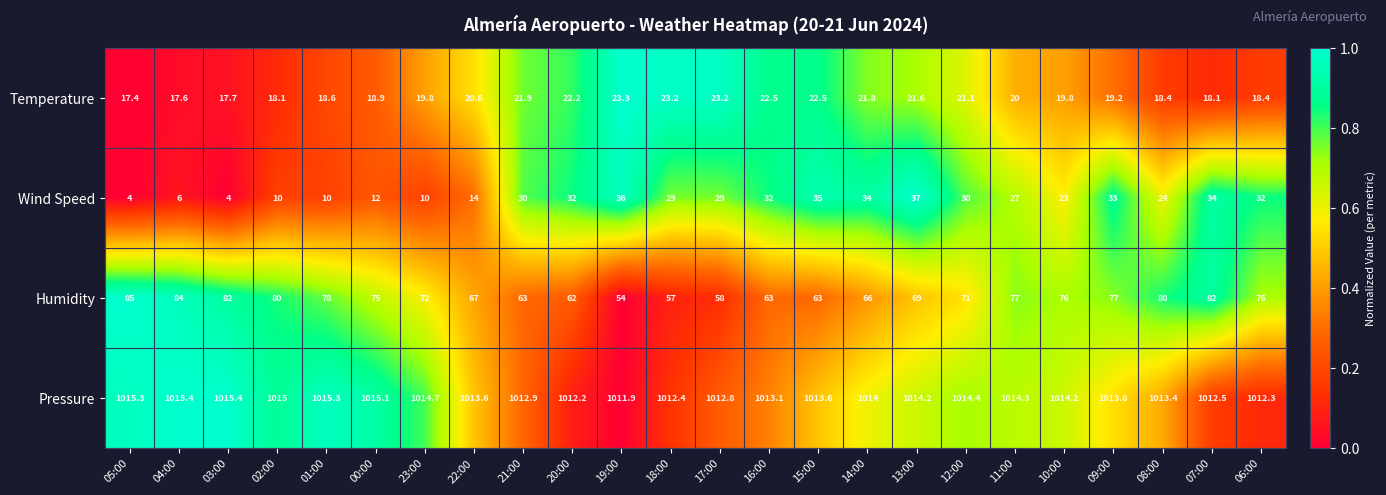

What is the sum of the Temperature values at 23:00 and 04:00?

37.4